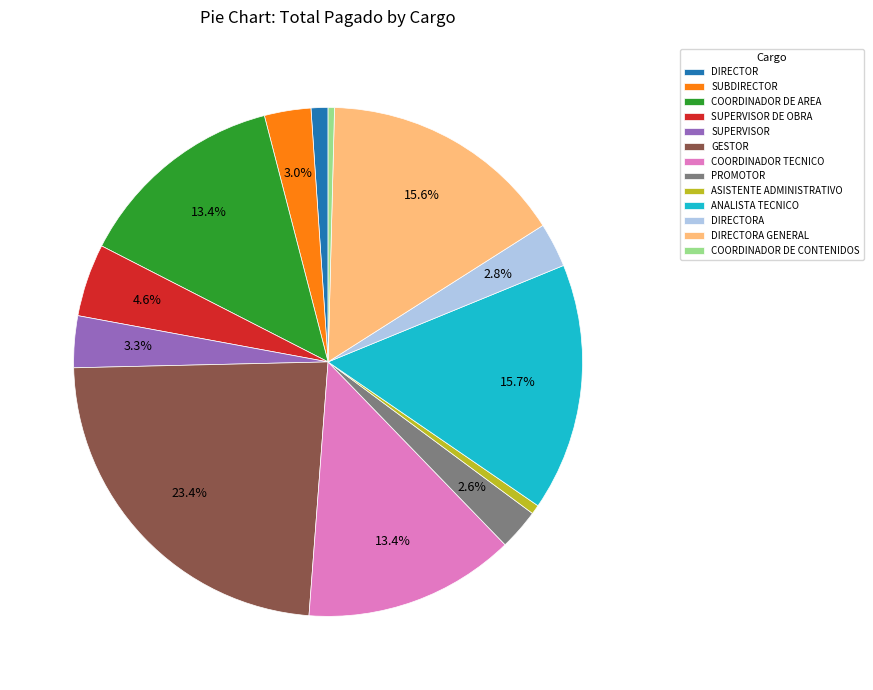

Which has a higher value, GESTOR or COORDINADOR DE CONTENIDOS?

GESTOR